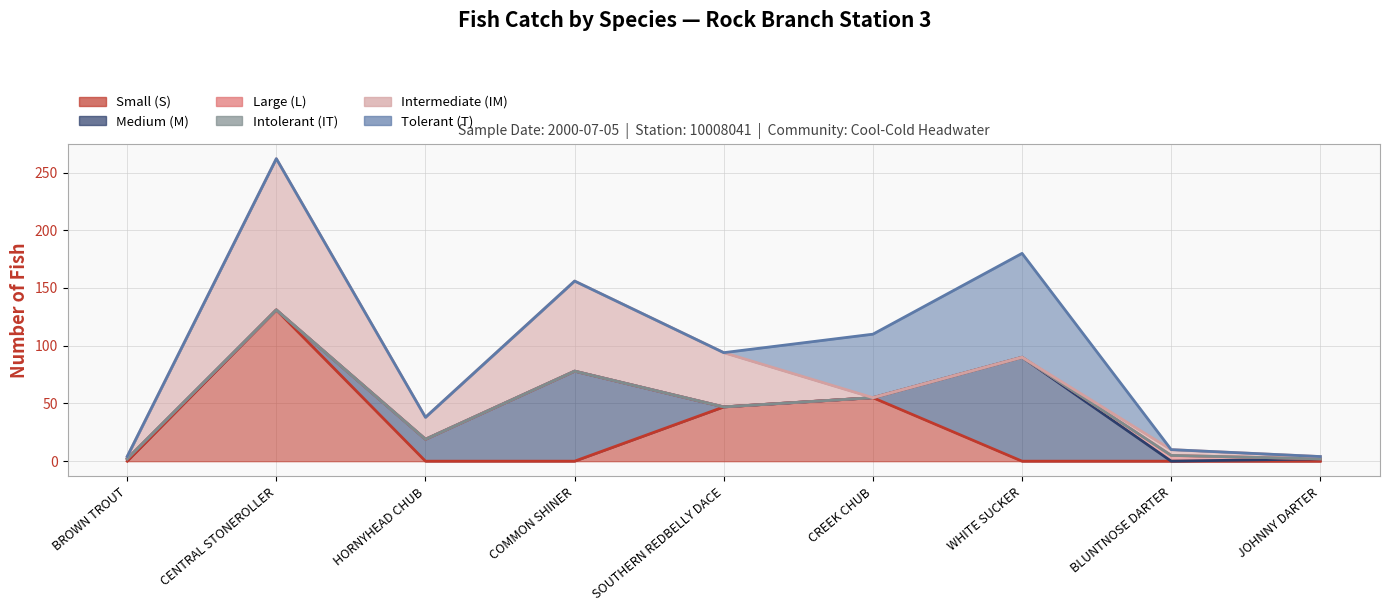

How many positive values does the Medium (M) series have?

5